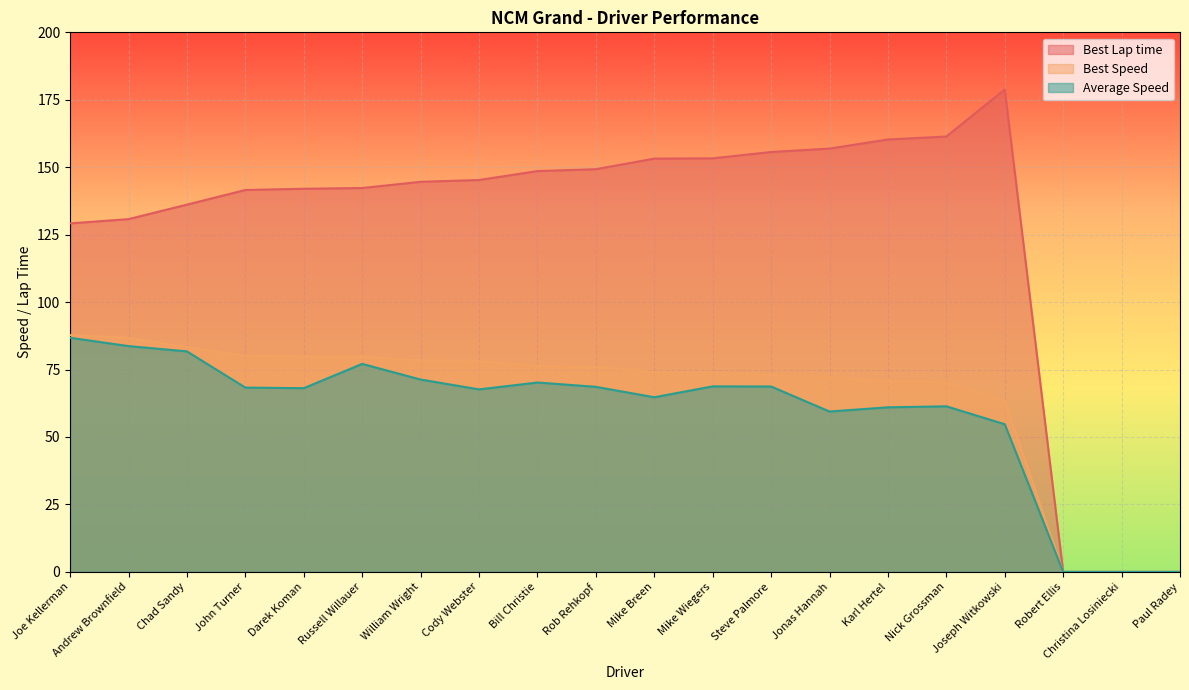

Reading left to right, extract all data points from this chart.

Best Lap time: 129.2	130.8	136.1	141.6	142.0	142.3	144.6	145.3	148.6	149.3	153.2	153.3	155.6	156.9	160.3	161.4	178.8	0.0	0.0	0.0
Best Speed: 87.8	86.7	83.3	80.1	79.8	79.7	78.4	78.1	76.3	76.0	74.0	74.0	72.9	72.3	70.8	70.3	63.4	0.0	0.0	0.0
Average Speed: 86.8	83.7	81.7	68.3	68.1	77.1	71.3	67.6	70.2	68.6	64.7	68.8	68.7	59.4	61.0	61.4	54.7	0.0	0.0	0.0